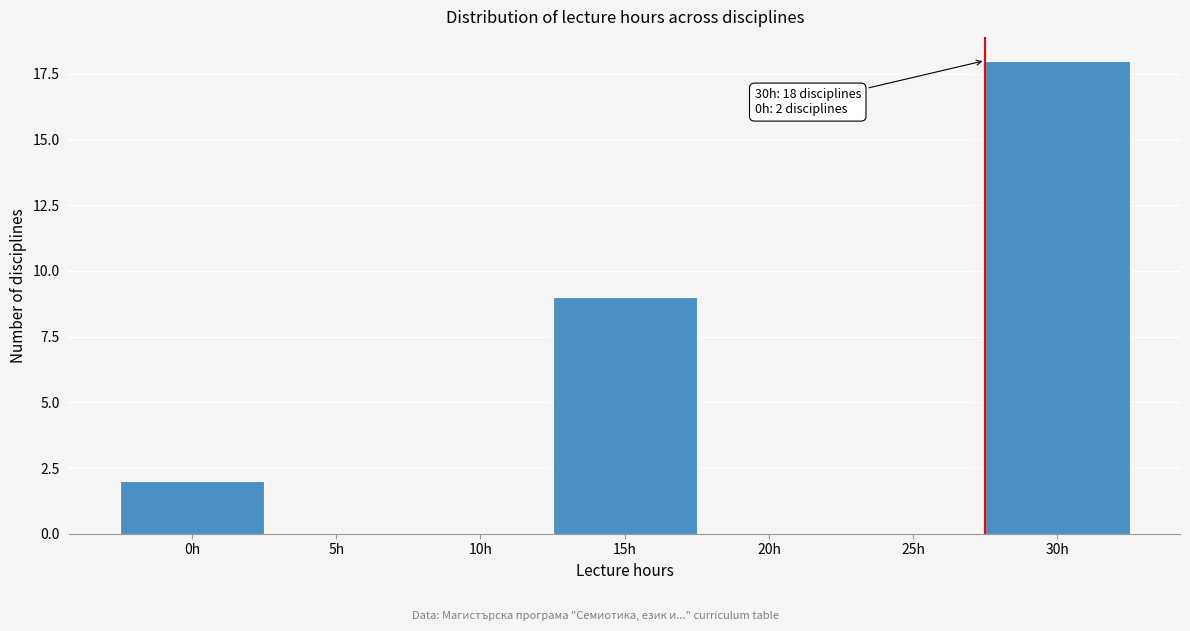

Reading left to right, transcribe all the data shown in this chart.

0h=2	5h=0	10h=0	15h=9	20h=0	25h=0	30h=18